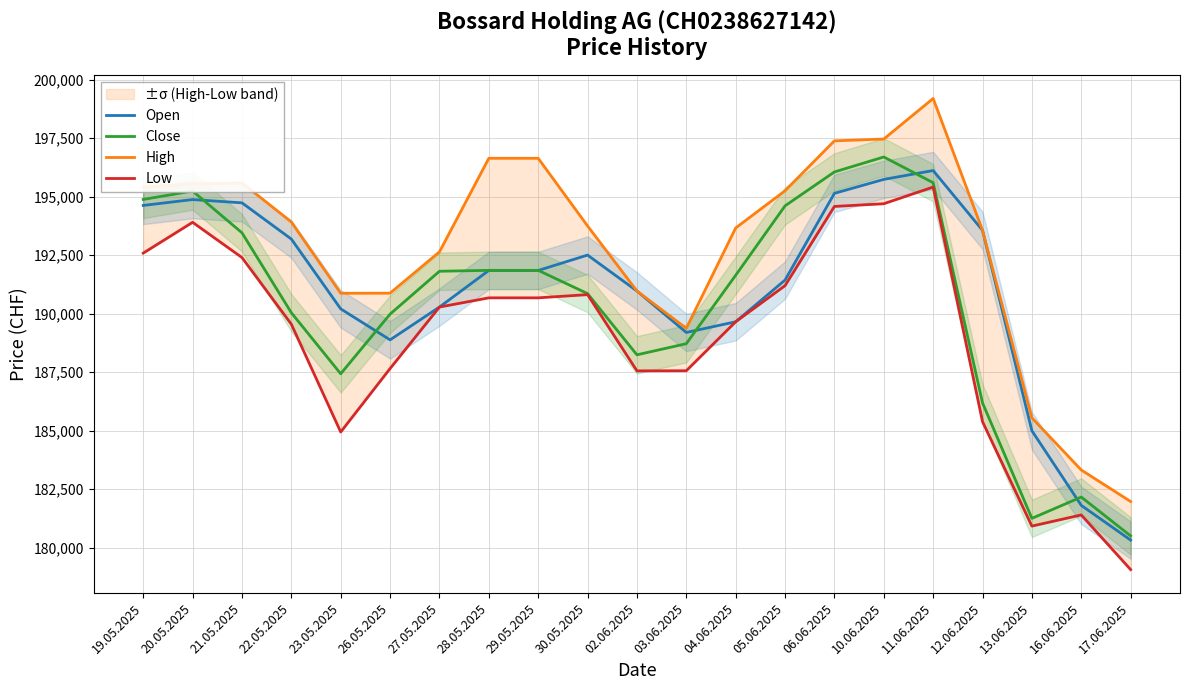

Reading left to right, extract all data points from this chart.

Open: 19.05.2025=194629	20.05.2025=194880	21.05.2025=194740	22.05.2025=193192	23.05.2025=190208	26.05.2025=188884	27.05.2025=190286	28.05.2025=191850	29.05.2025=191850	30.05.2025=192507	02.06.2025=190973	03.06.2025=189200	04.06.2025=189657	05.06.2025=191440	06.06.2025=195146	10.06.2025=195742	11.06.2025=196120	12.06.2025=193565	13.06.2025=185000	16.06.2025=181811	17.06.2025=180327
Close: 19.05.2025=194885	20.05.2025=195245	21.05.2025=193460	22.05.2025=190044	23.05.2025=187434	26.05.2025=189984	27.05.2025=191816	28.05.2025=191855	29.05.2025=191855	30.05.2025=190862	02.06.2025=188245	03.06.2025=188720	04.06.2025=191644	05.06.2025=194611	06.06.2025=196060	10.06.2025=196700	11.06.2025=195601	12.06.2025=186190	13.06.2025=181256	16.06.2025=182166	17.06.2025=180506
High: 19.05.2025=195414	20.05.2025=195536	21.05.2025=195598	22.05.2025=193920	23.05.2025=190876	26.05.2025=190880	27.05.2025=192645	28.05.2025=196644	29.05.2025=196644	30.05.2025=193753	02.06.2025=190973	03.06.2025=189379	04.06.2025=193666	05.06.2025=195257	06.06.2025=197390	10.06.2025=197467	11.06.2025=199200	12.06.2025=193565	13.06.2025=185551	16.06.2025=183323	17.06.2025=181977
Low: 19.05.2025=192591	20.05.2025=193908	21.05.2025=192402	22.05.2025=189553	23.05.2025=184946	26.05.2025=187658	27.05.2025=190286	28.05.2025=190680	29.05.2025=190680	30.05.2025=190817	02.06.2025=187559	03.06.2025=187564	04.06.2025=189657	05.06.2025=191200	06.06.2025=194586	10.06.2025=194702	11.06.2025=195415	12.06.2025=185387	13.06.2025=180925	16.06.2025=181403	17.06.2025=179066